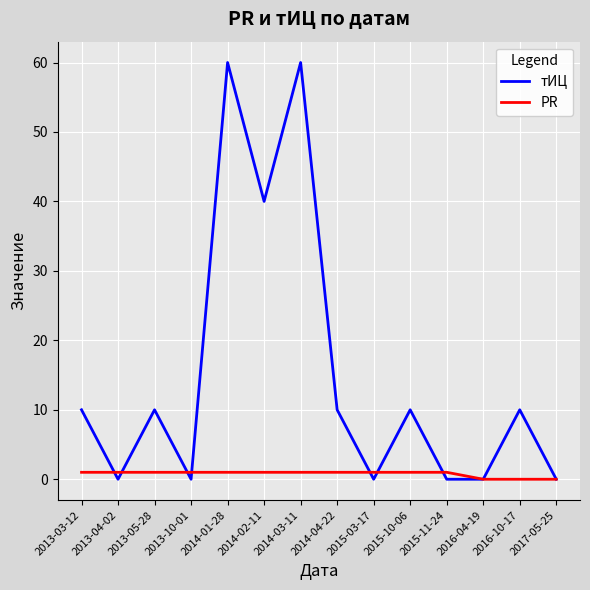

Reading right to left, transcribe all the data shown in this chart.

тИЦ: 2017-05-25=0	2016-10-17=10	2016-04-19=0	2015-11-24=0	2015-10-06=10	2015-03-17=0	2014-04-22=10	2014-03-11=60	2014-02-11=40	2014-01-28=60	2013-10-01=0	2013-05-28=10	2013-04-02=0	2013-03-12=10
PR: 2017-05-25=0	2016-10-17=0	2016-04-19=0	2015-11-24=1	2015-10-06=1	2015-03-17=1	2014-04-22=1	2014-03-11=1	2014-02-11=1	2014-01-28=1	2013-10-01=1	2013-05-28=1	2013-04-02=1	2013-03-12=1